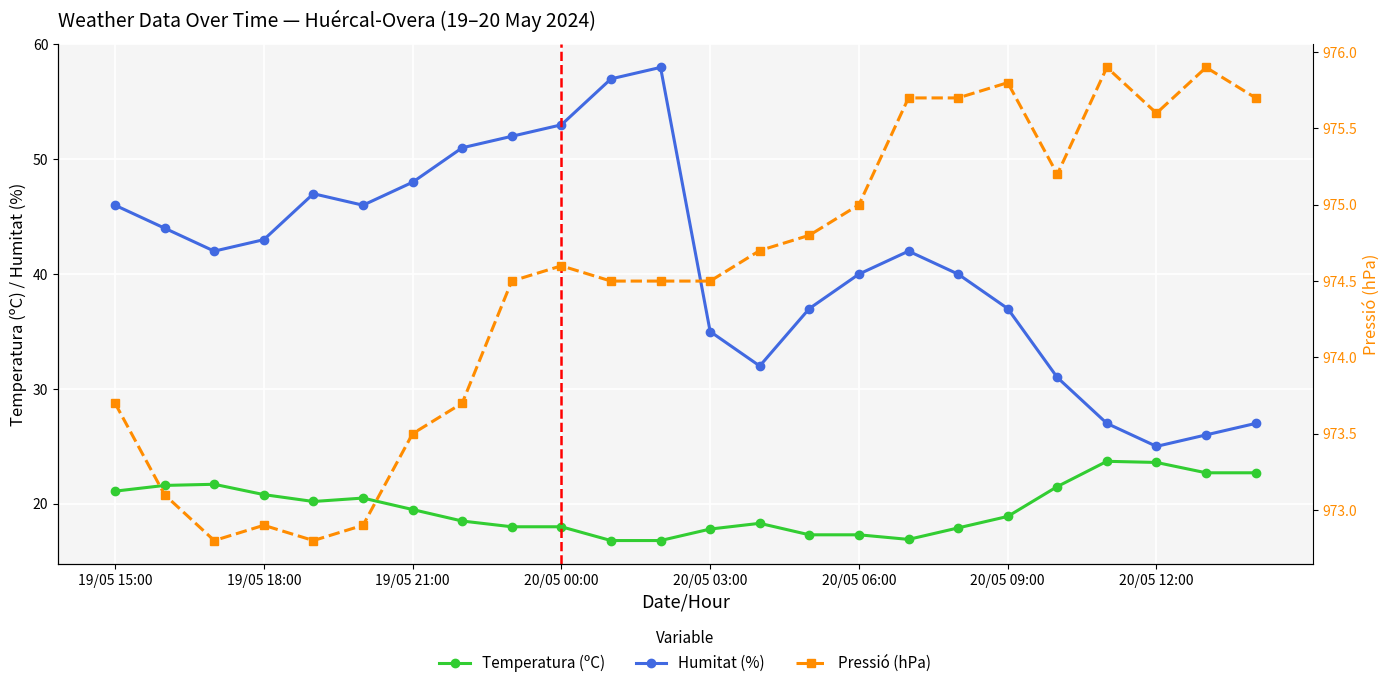

What is the average value of the Temperatura (ºC) series?

19.7